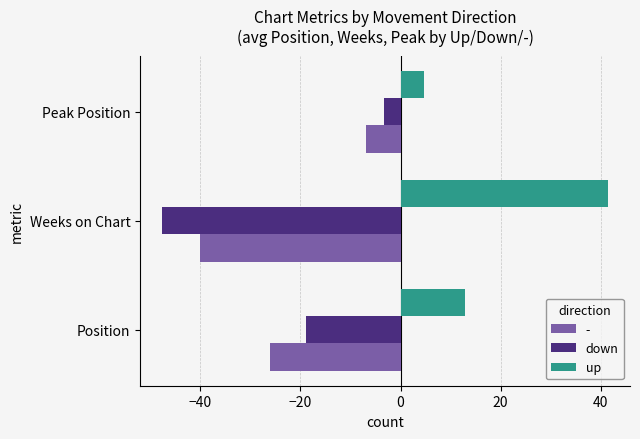

At which category is the sum across all series the highest?

Peak Position